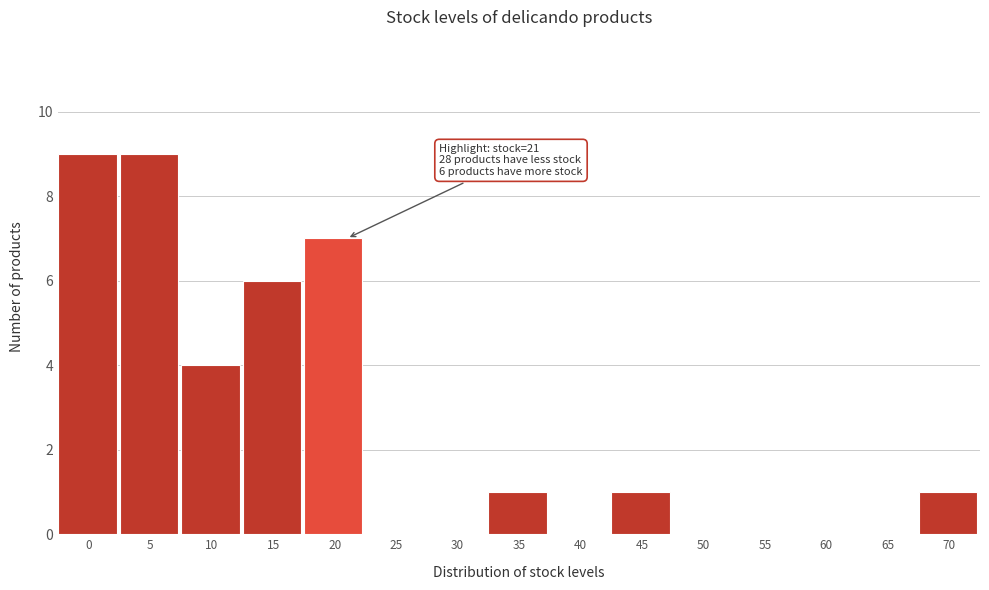

Reading right to left, what are all the values shown in this chart?

70=1	65=0	60=0	55=0	50=0	45=1	40=0	35=1	30=0	25=0	20=7	15=6	10=4	5=9	0=9